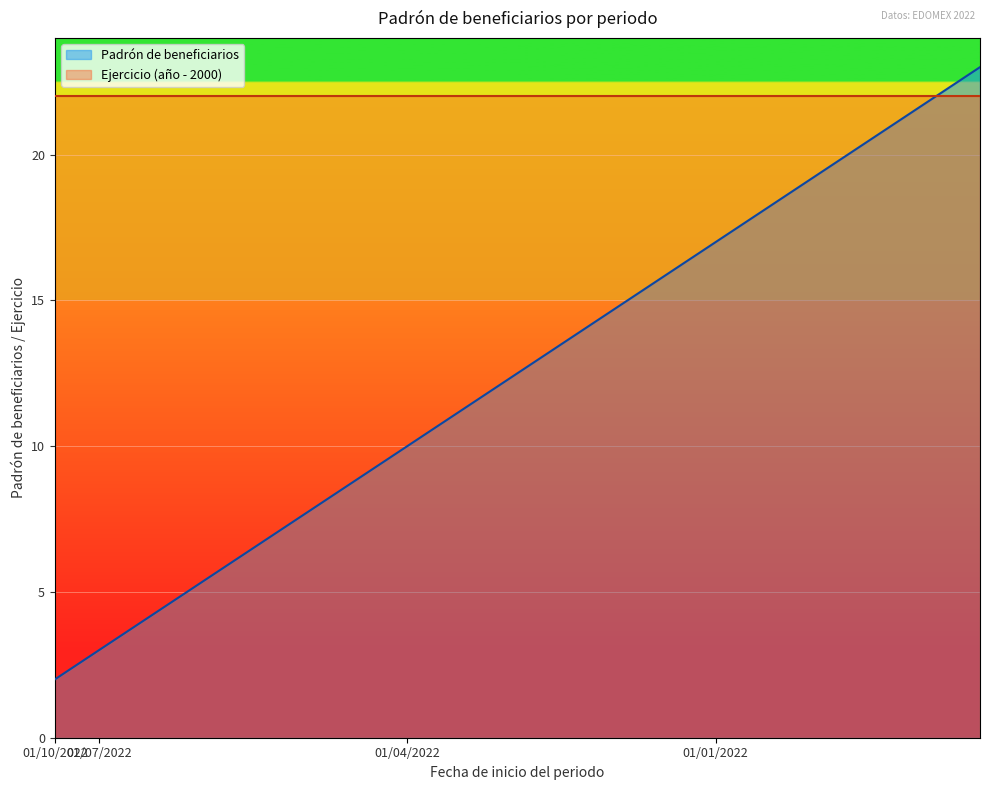

Which series has the largest total across all categories?

Ejercicio (año - 2000)